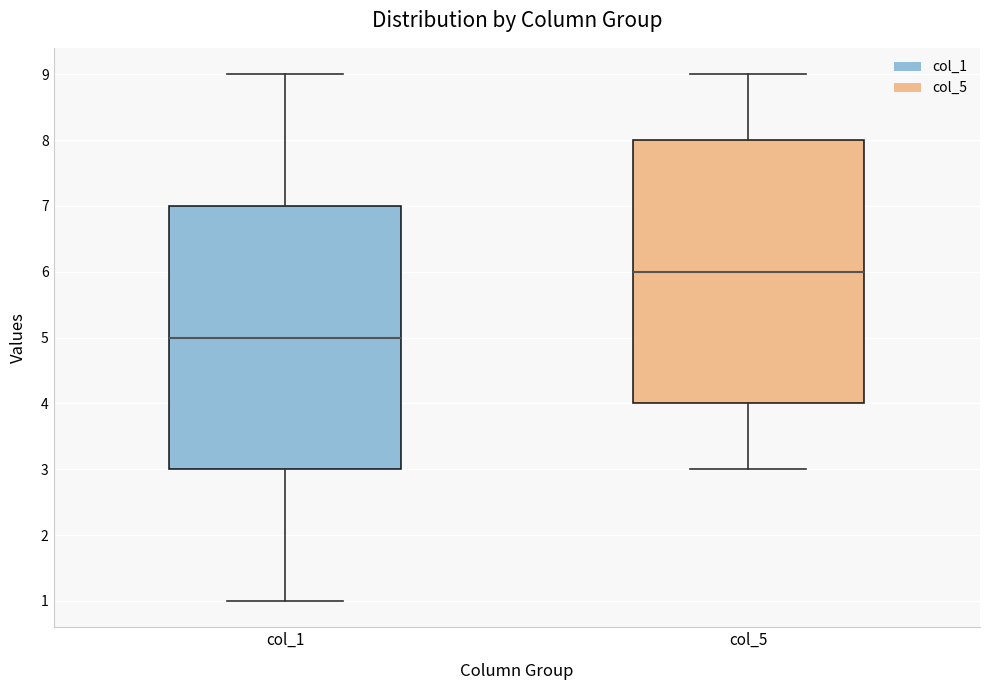

Reading left to right, read every box against the y-axis: the position of its median line, the range the box covers, and the ends of its whiskers. The values are not printed on the chart, so give them approximately, as read against the axis.

col_1: median 5, box 3 to 7, whiskers 1 to 9
col_5: median 6, box 4 to 8, whiskers 3 to 9